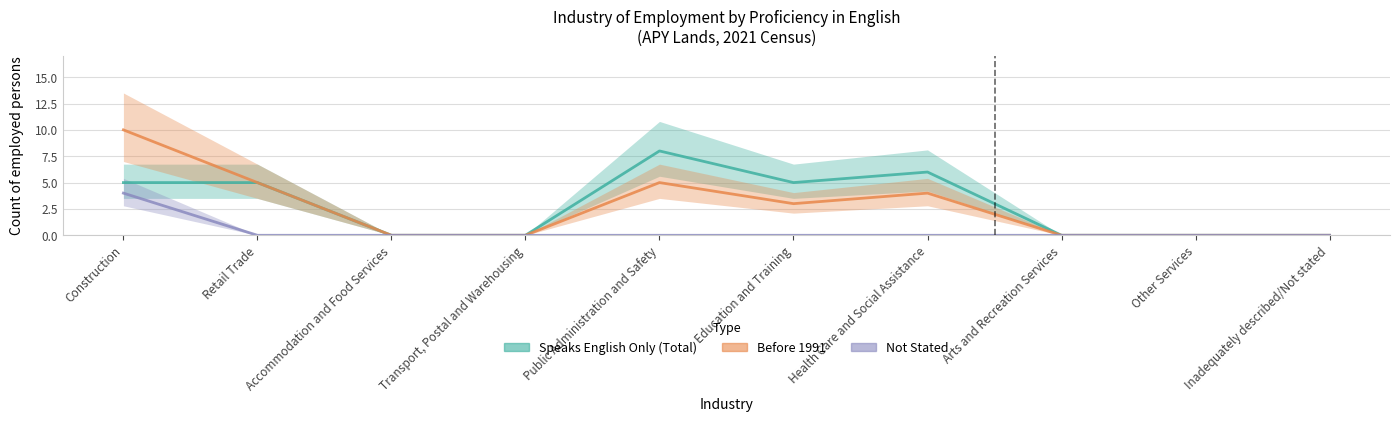

Is it true that Not Stated equals 0 at Inadequately described/Not stated?

True